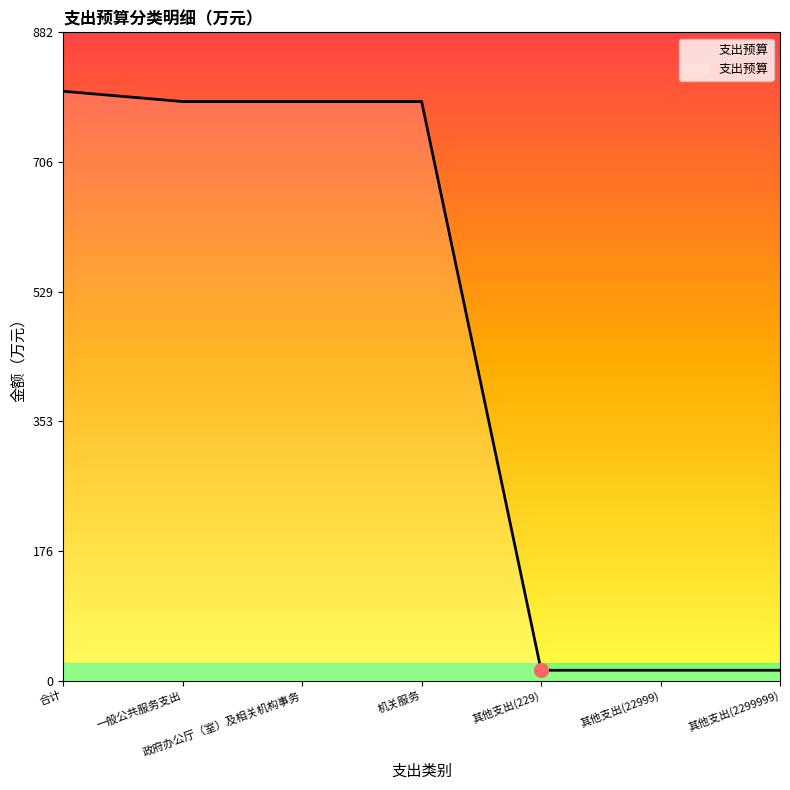

Is it true that the value at 机关服务 is 787.8?

True